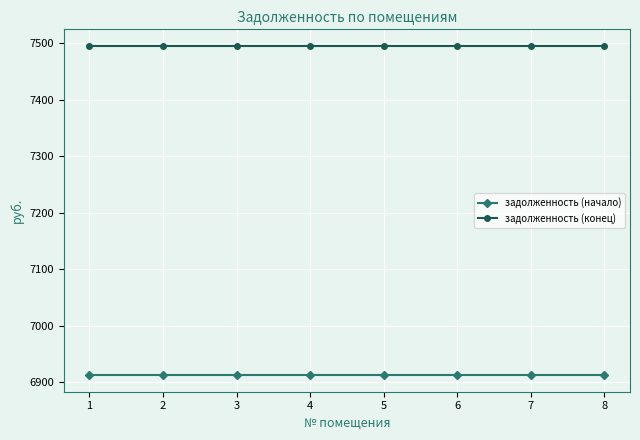

What is the spread (max minus min) of values at 5?

583.2